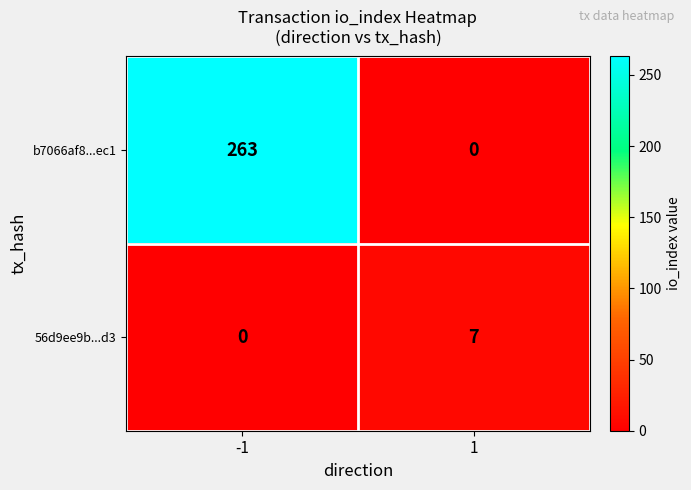

The value of 56d9ee9b...d3 at 1 is 2. True or false?

False